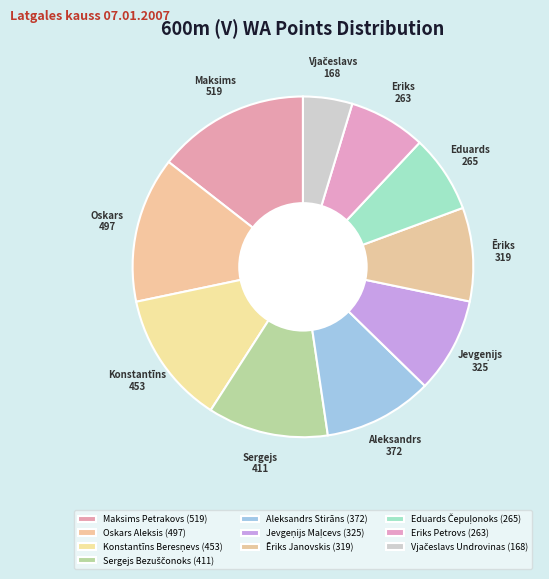

Count the number of slices in the pie.

10